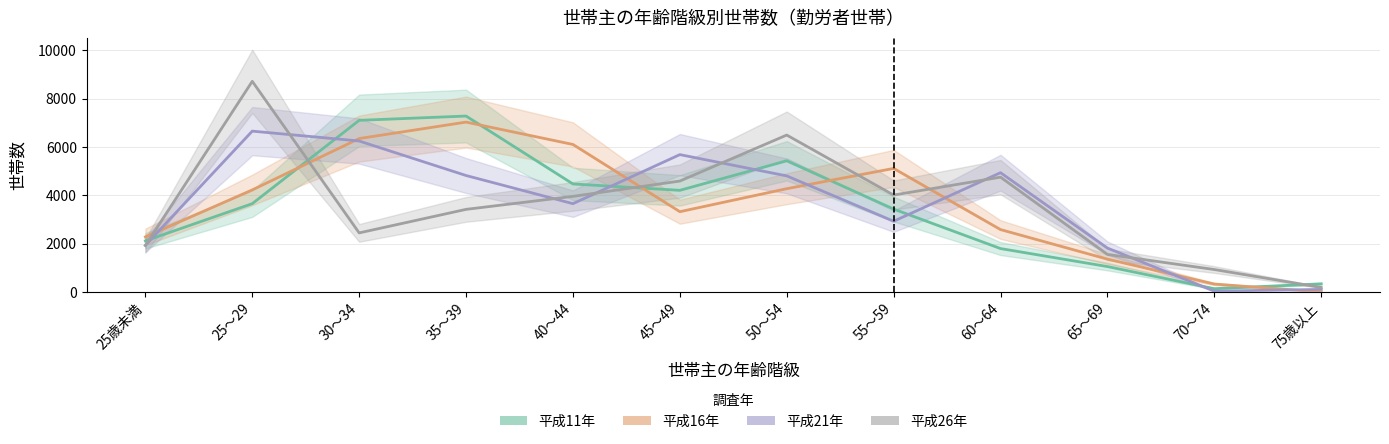

Which series has the largest total across all categories?

平成21年